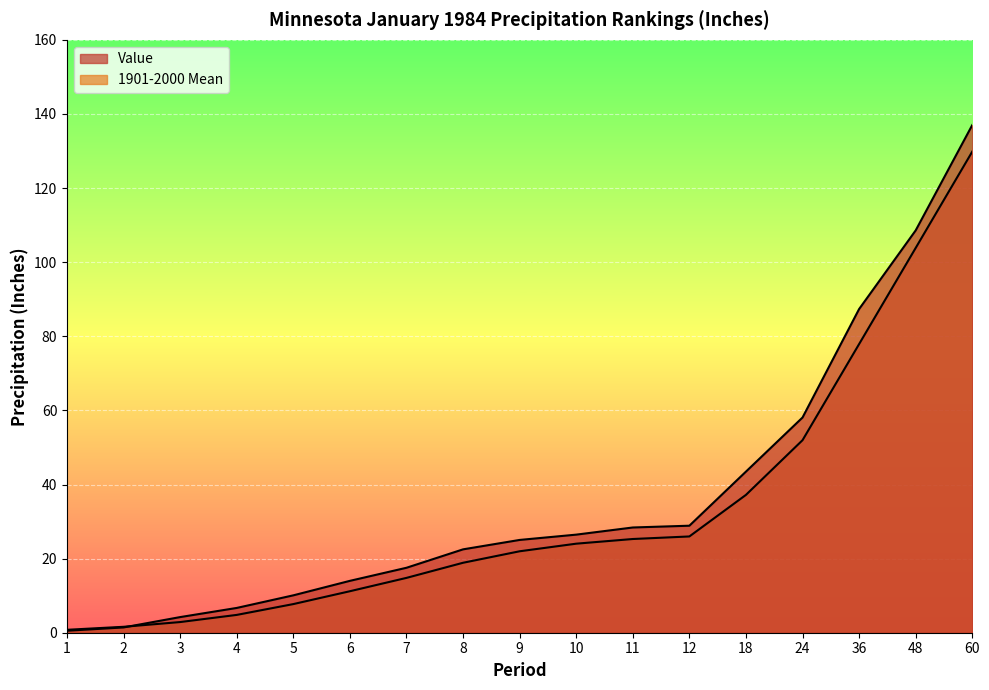

Which series ends up on top after the final intersection of Value and 1901-2000 Mean?

Value